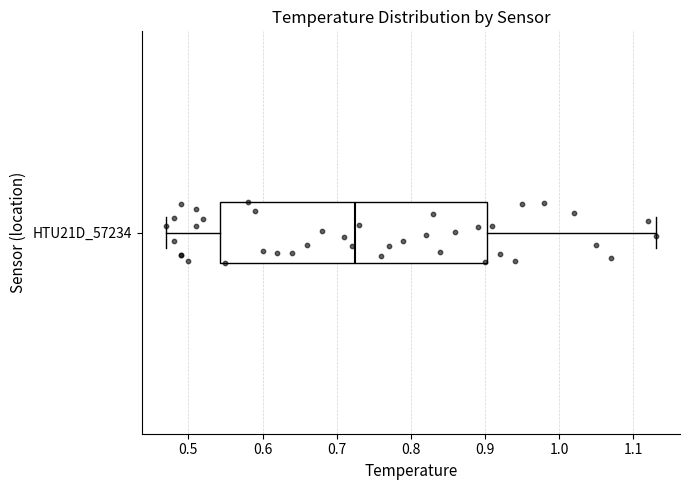

Where is the right edge of the box for HTU21D_57234 on the x-axis? The values are not printed on the chart, so give them approximately, as read against the axis.

0.90